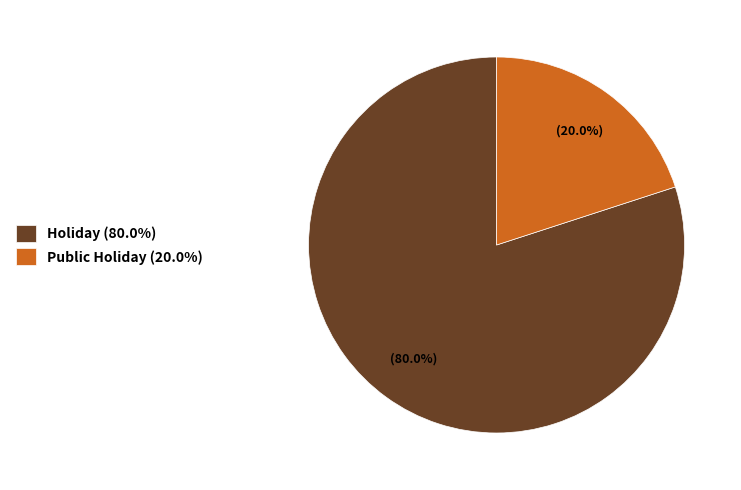

Which slice is the largest?

Holiday (80.0%)